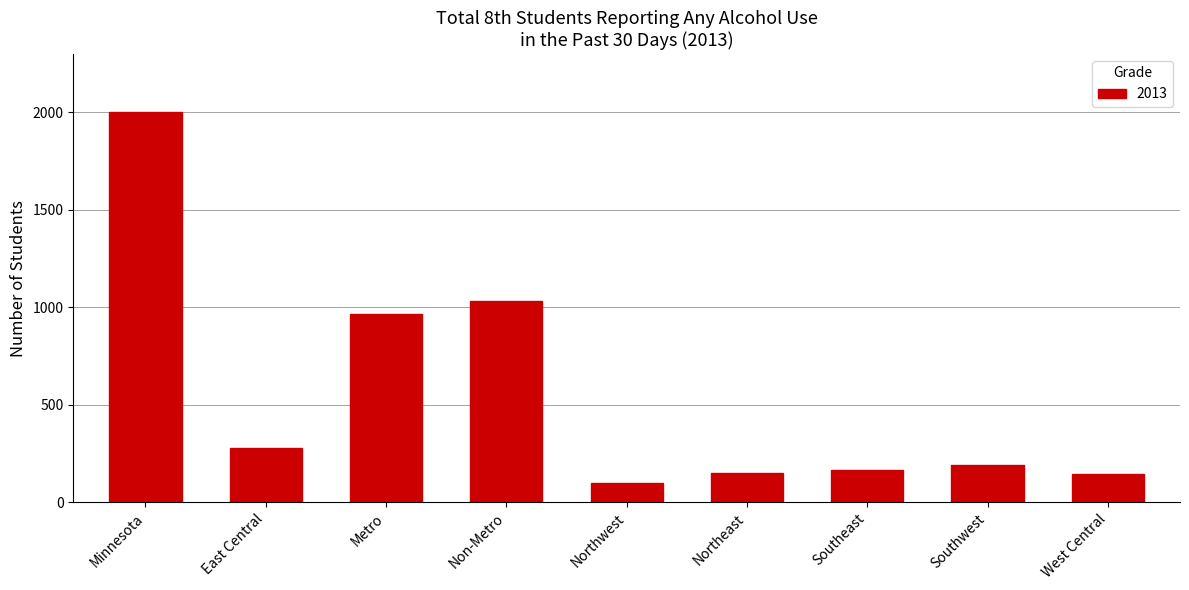

Approximately how many times larger is the value at Metro compared to Northwest?

9.7